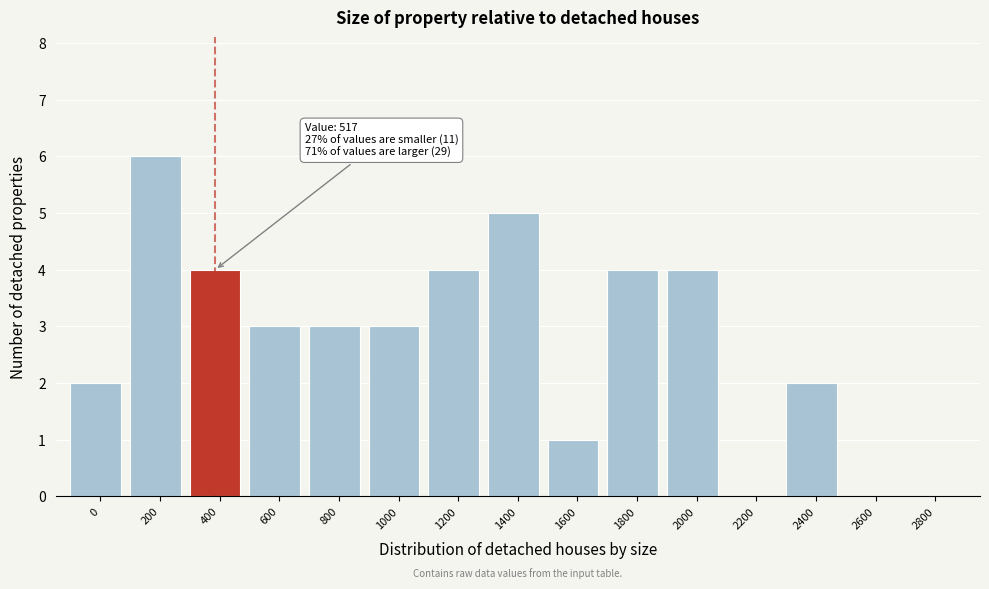

Reading left to right, extract all data points from this chart.

0=2	200=6	400=4	600=3	800=3	1000=3	1200=4	1400=5	1600=1	1800=4	2000=4	2200=0	2400=2	2600=0	2800=0